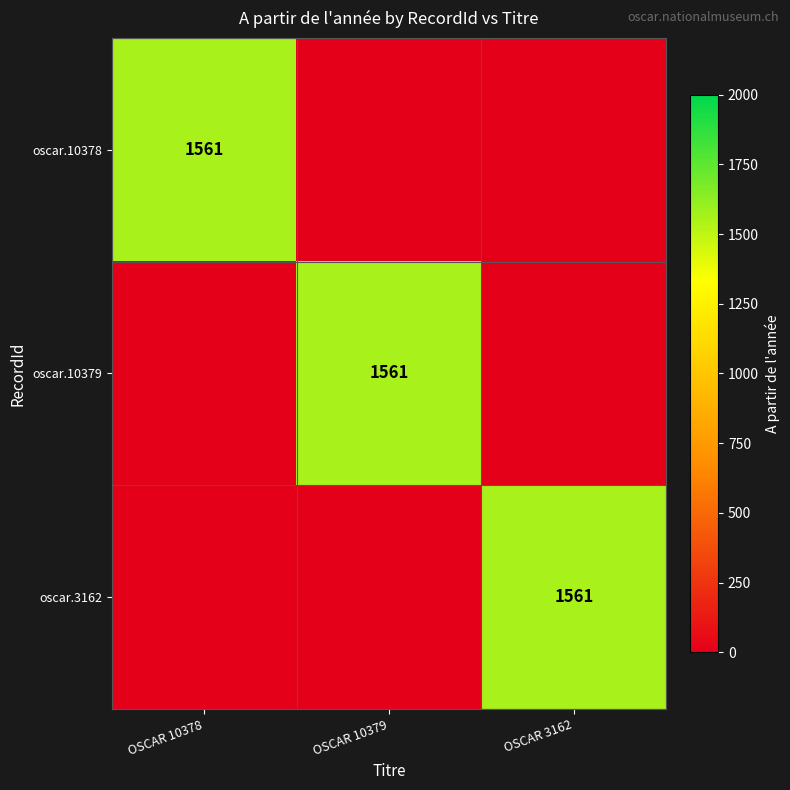

The value of oscar.10378 at OSCAR 10378 is 1561. True or false?

True